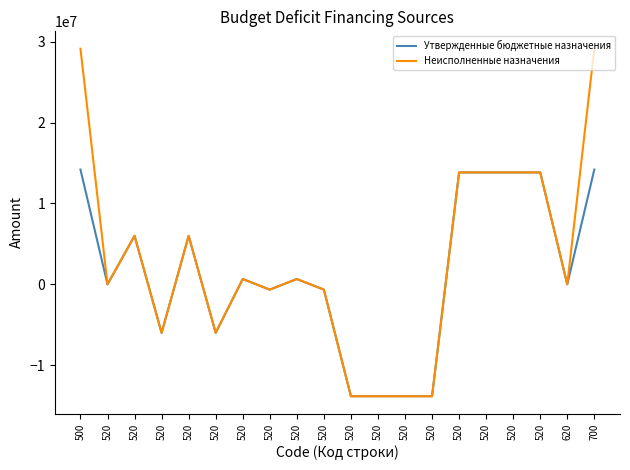

What are all the series names shown in the legend?

Утвержденные бюджетные назначения, Неисполненные назначения